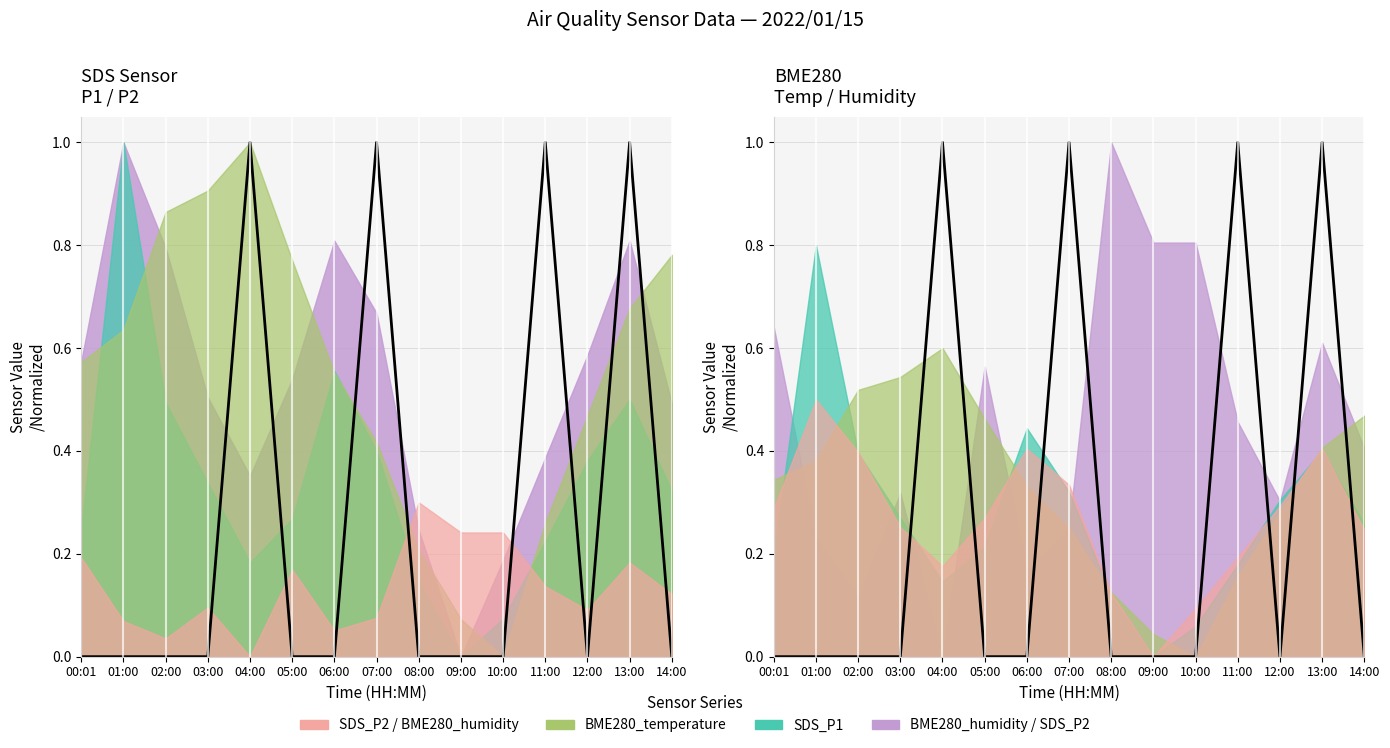

Between 03:00 and 12:00, which is larger?

03:00